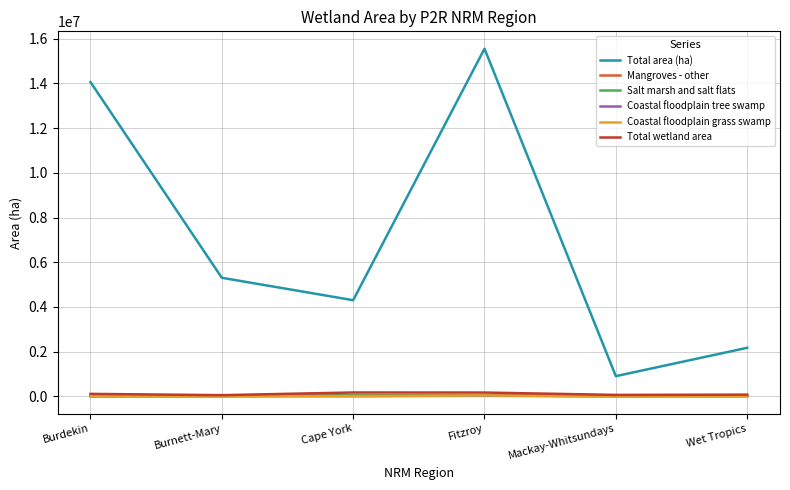

Which series changed the most between Cape York and Fitzroy?

Total area (ha)